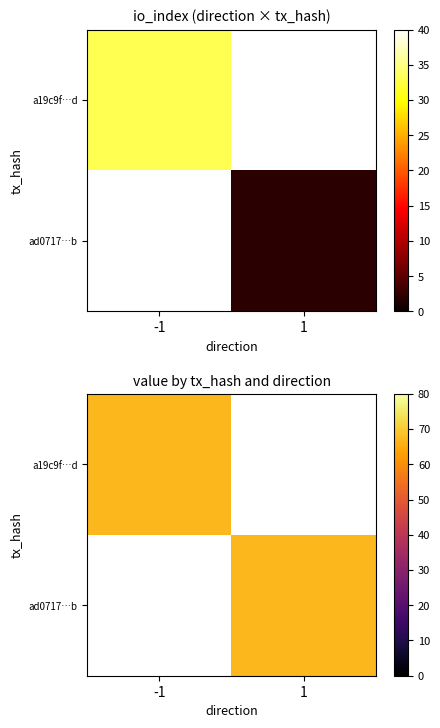

What value does the a19c9f…d series have at -1?

67.1